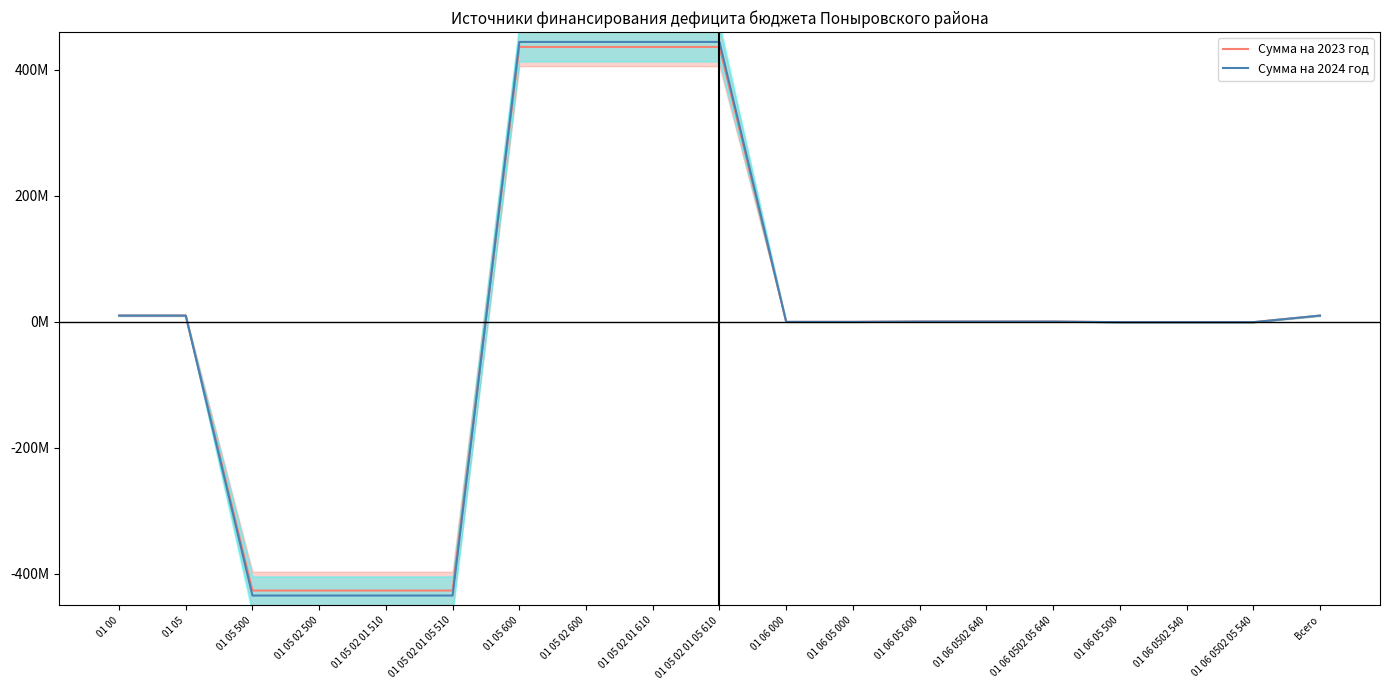

How many values in Сумма на 2023 год are above zero?

10